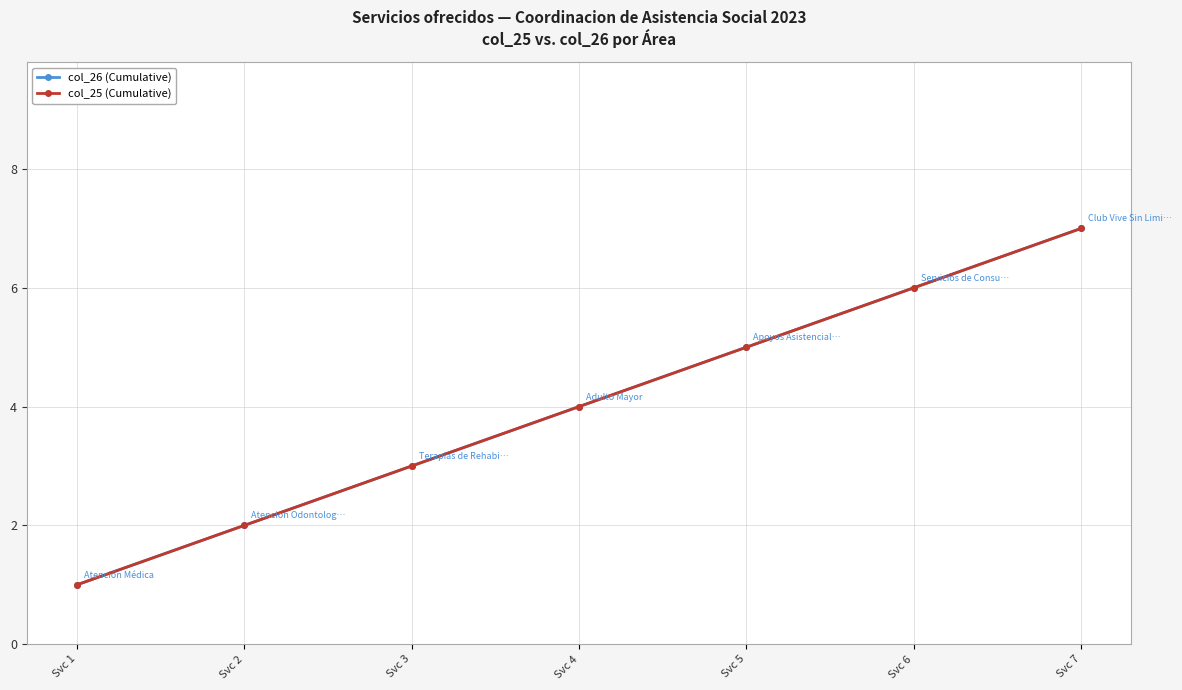

List the labels in order of col_26 (Cumulative) value, largest first.

Svc 7, Svc 6, Svc 5, Svc 4, Svc 3, Svc 2, Svc 1